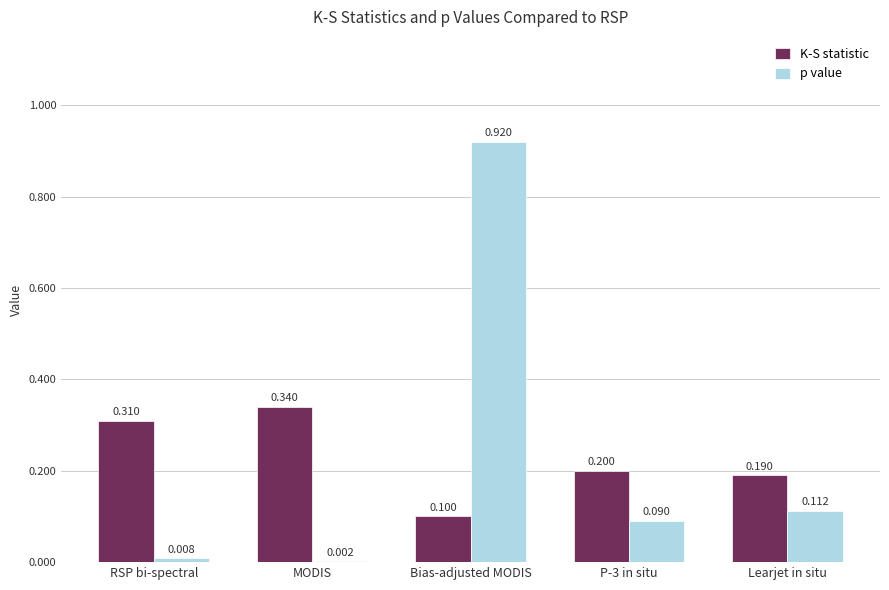

At which category is the sum across all series the highest?

Bias-adjusted MODIS